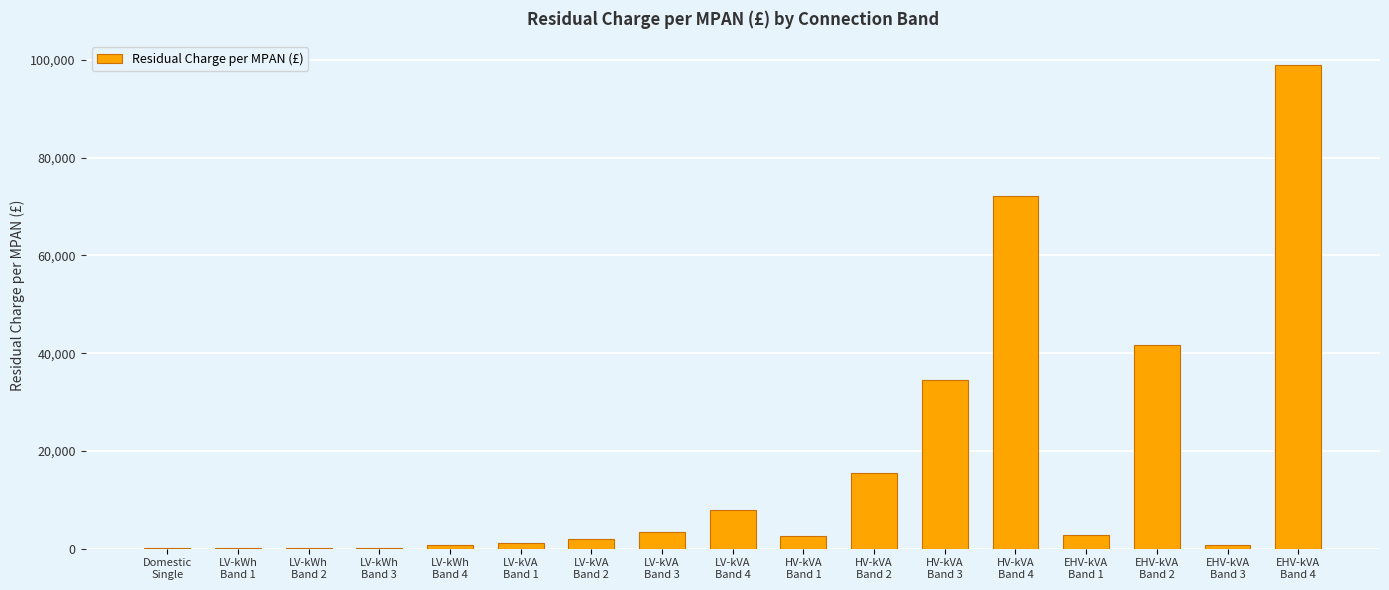

What is the sum of all values?

284290.9